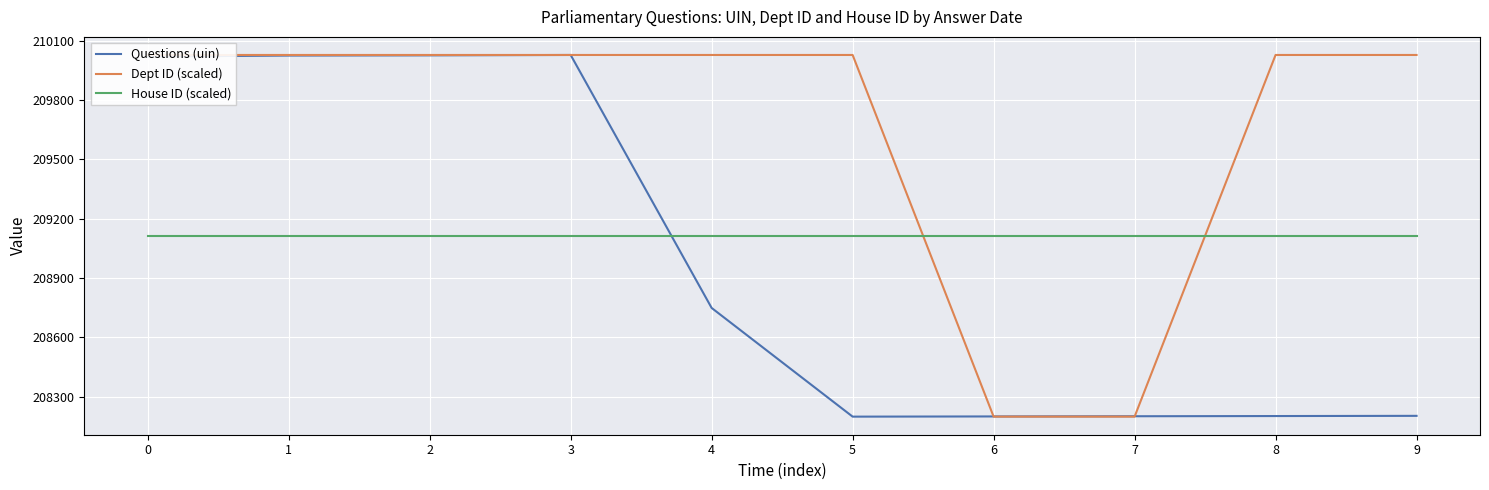

What is the value of the House ID (scaled) point at the 1st from the left?

209113.5